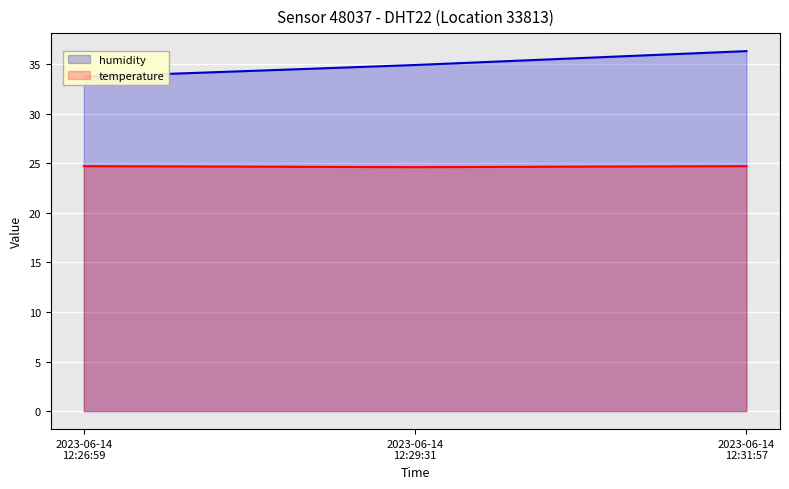

What is the sum of all humidity values?

104.9